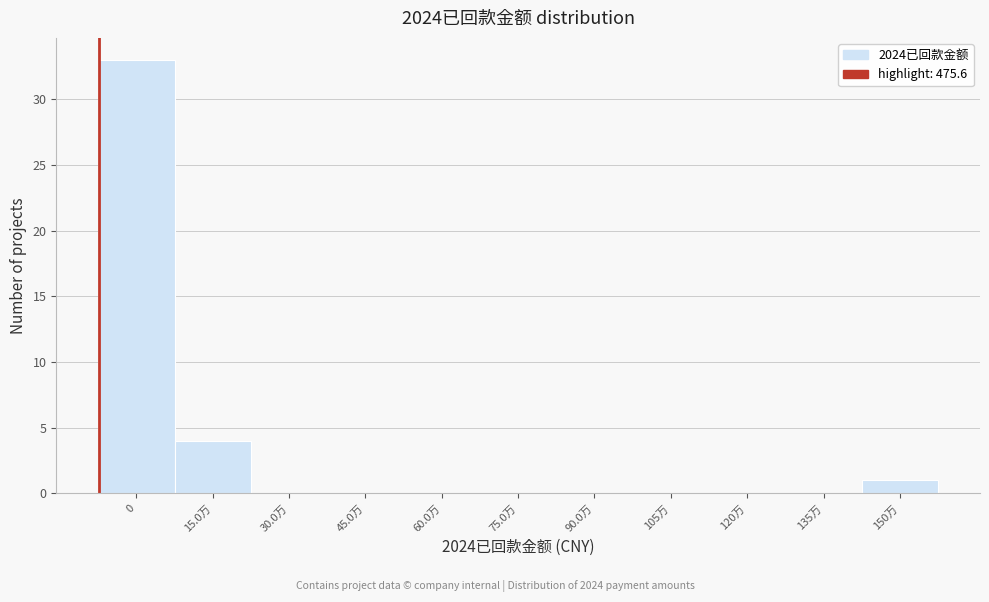

Reading right to left, list all the values displayed in this chart.

150万=1	135万=0	120万=0	105万=0	90.0万=0	75.0万=0	60.0万=0	45.0万=0	30.0万=0	15.0万=4	0=33